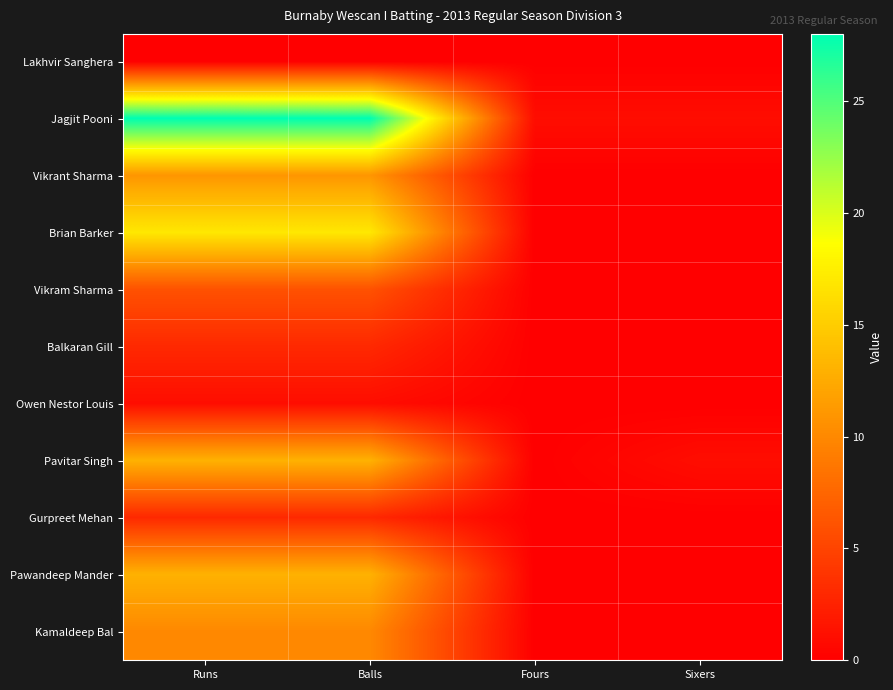

What is the total value across all series at Sixers?

2